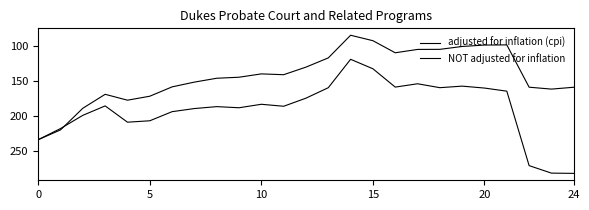

How many interior local peaks does the NOT adjusted for inflation series have?

4